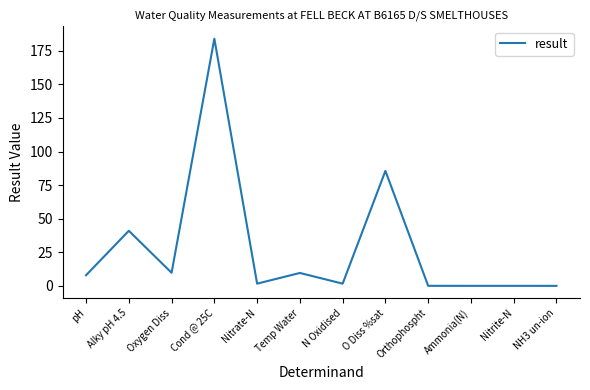

Which category has the highest value across all series?

Cond @ 25C